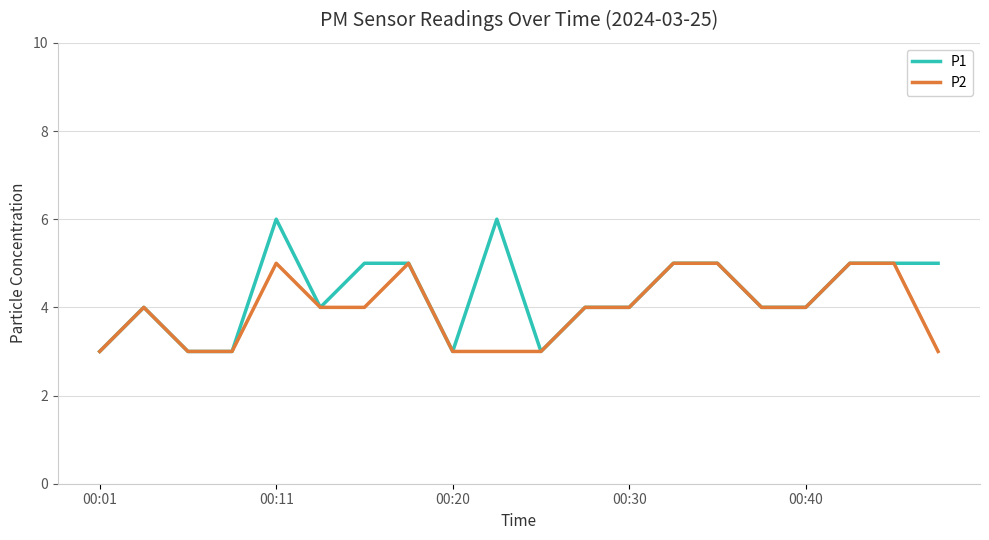

Rank the series by their maximum value, from lowest to highest.

P2, P1